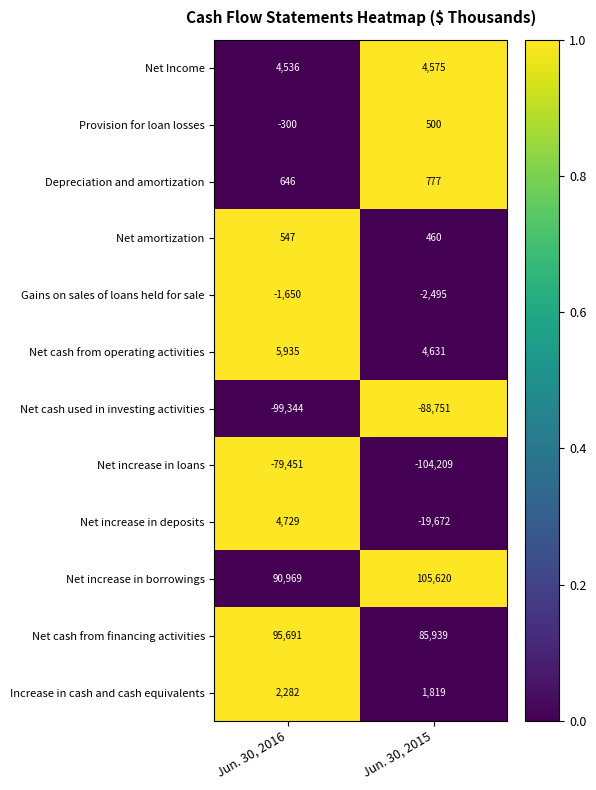

Between Jun. 30, 2016 and Jun. 30, 2015, which series saw the biggest shift?

Net increase in loans